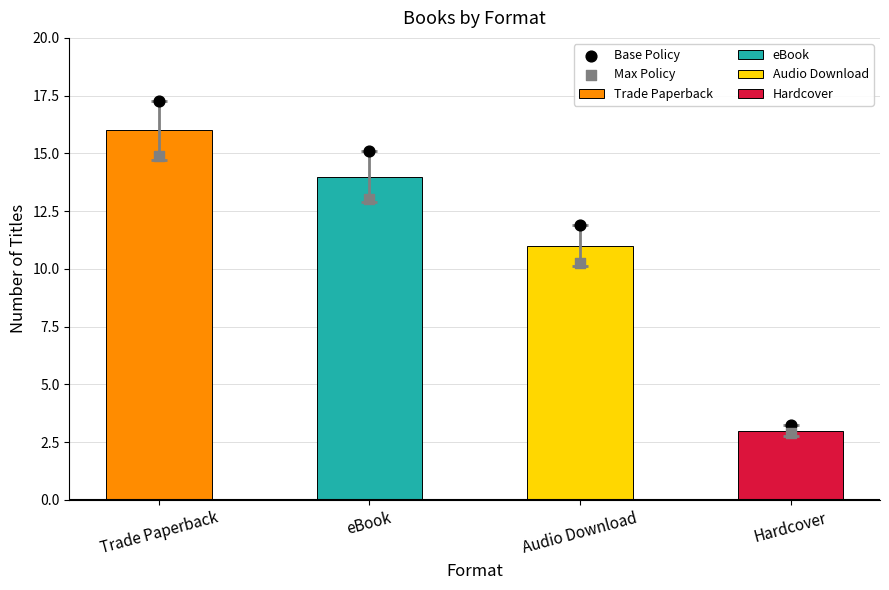

At how many categories does at least one series exceed 17?

1